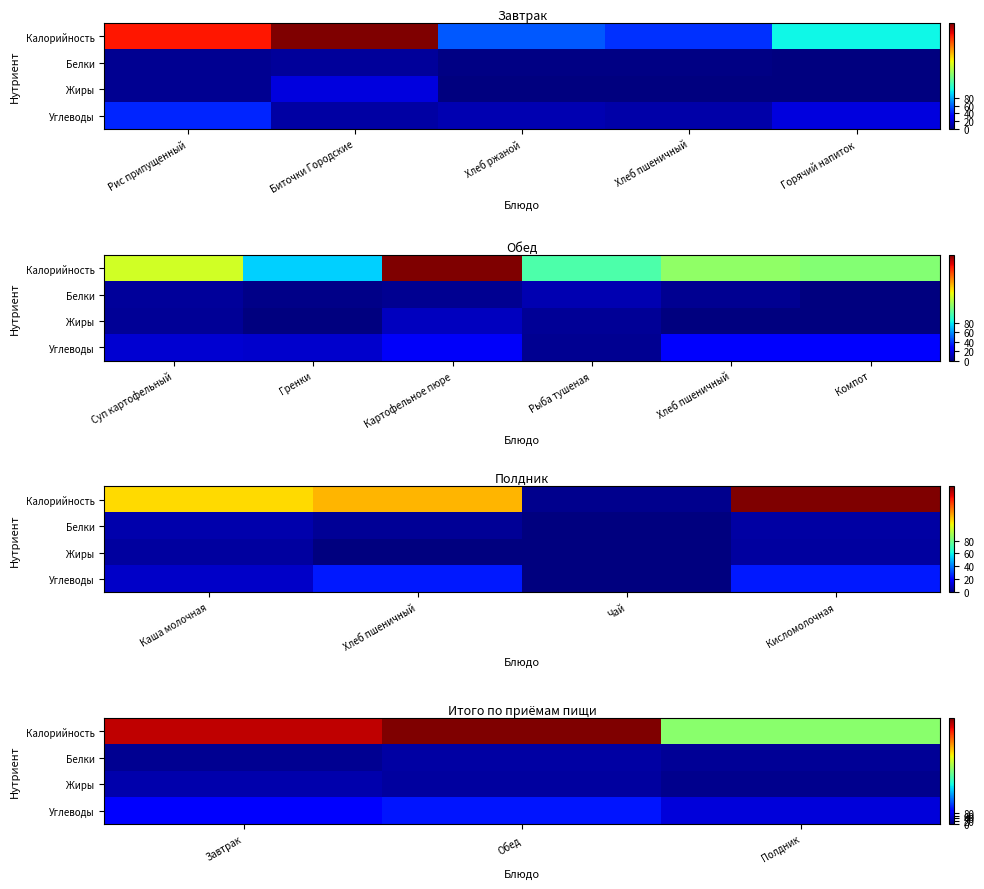

True or false: Углеводы has a value of 161.6 at Обед.

False